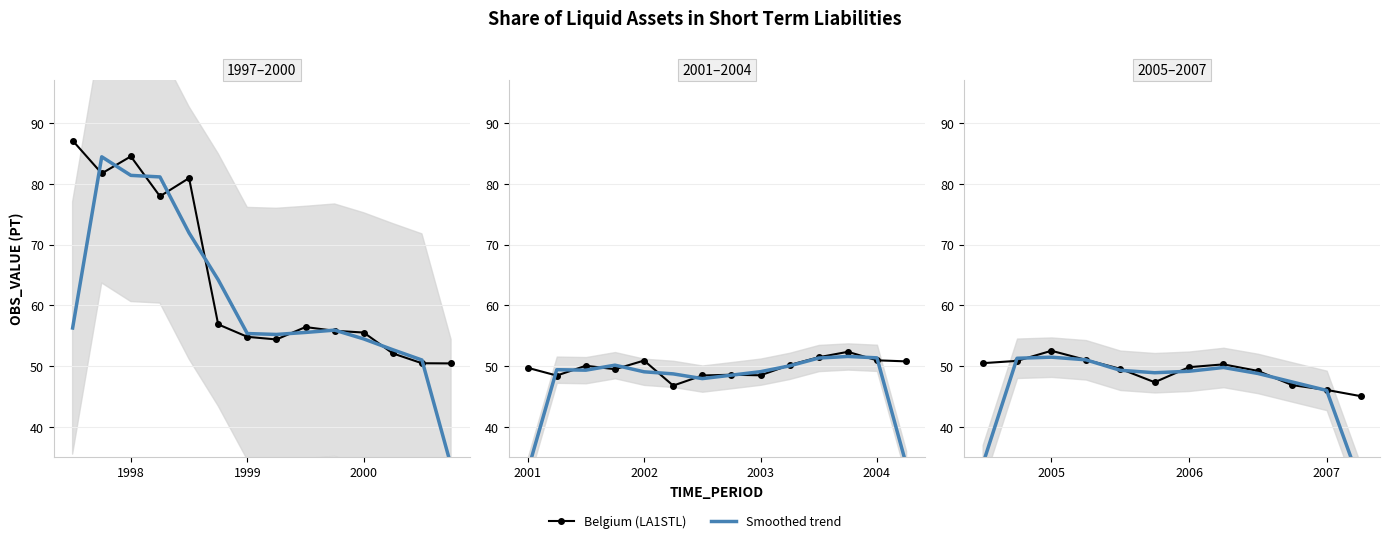

Is the value of Smoothed trend at 3 greater than the value of Belgium (LA1STL) at 5?

Yes